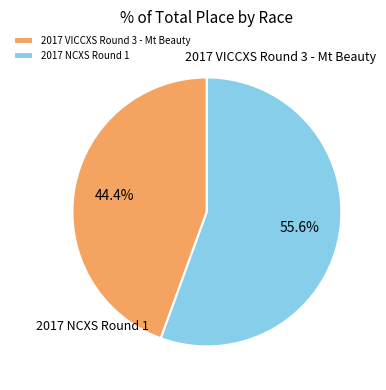

What is the change in value from 2017 VICCXS Round 3 - Mt Beauty to 2017 NCXS Round 1?

+2